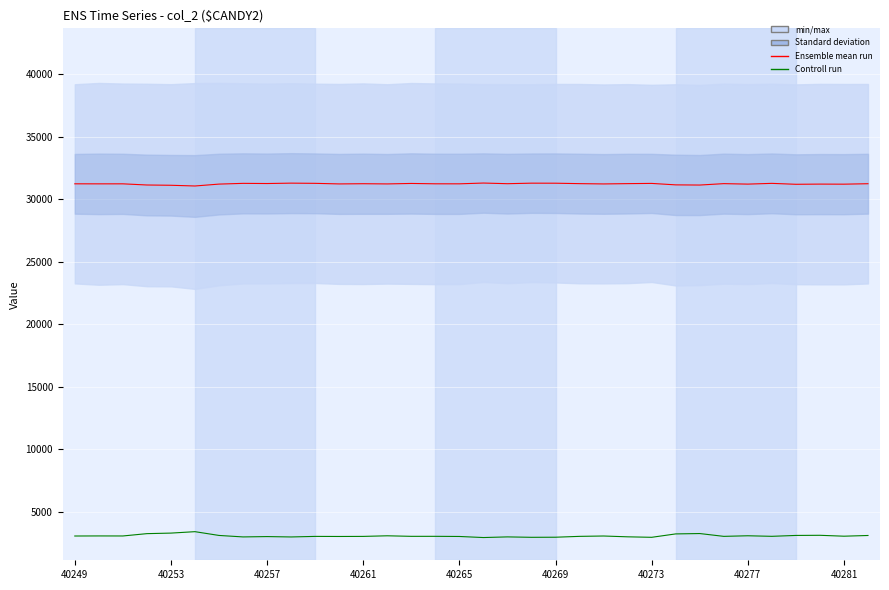

Is the value of Controll run at 23 greater than the value of Ensemble mean run at 24?

No